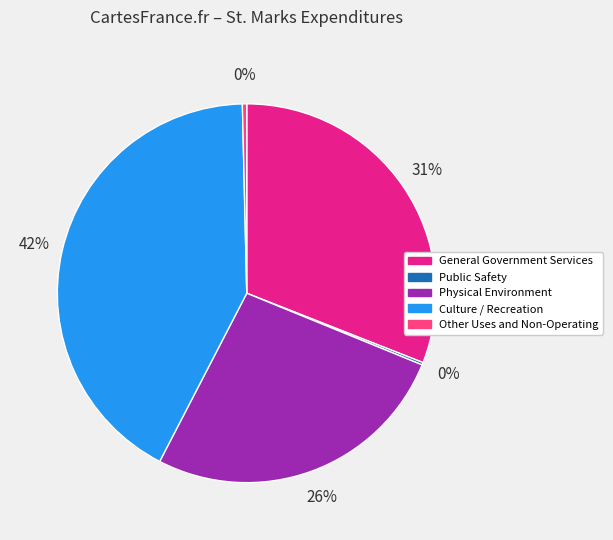

To the nearest percent, what is the difference between the largest and smallest slice percentages?

42%